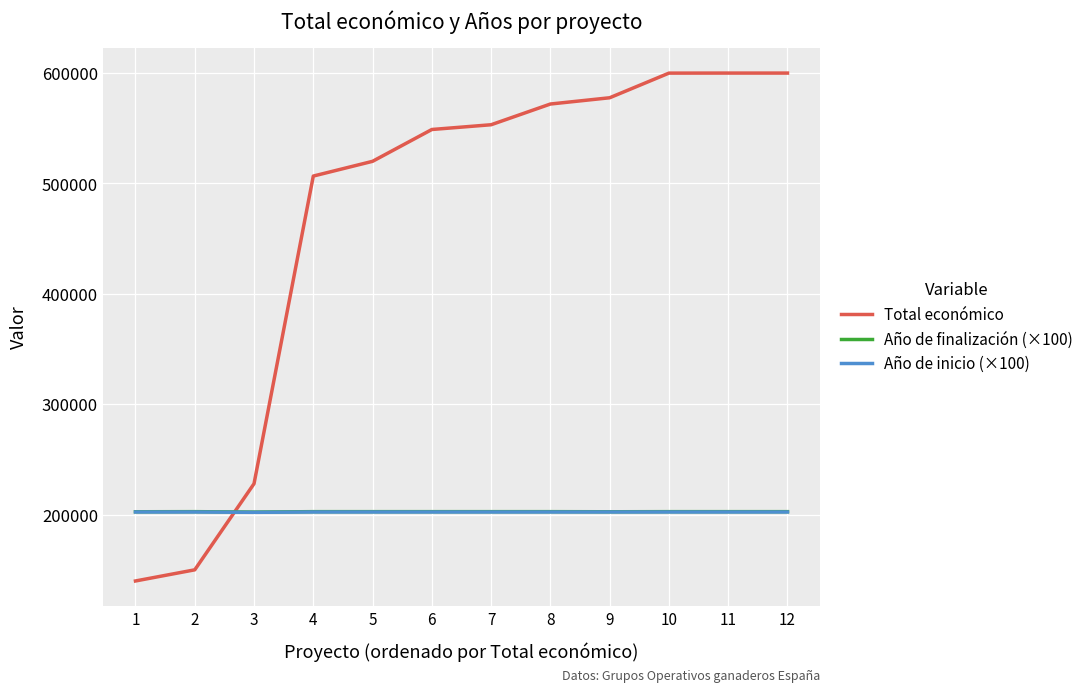

Is the value of Total económico at 12 greater than the value of Año de finalización (×100) at 11?

Yes